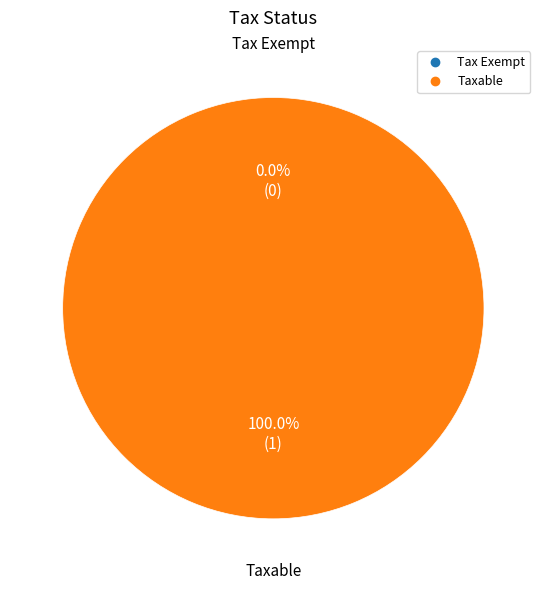

To the nearest percent, what is the average slice percentage?

50%